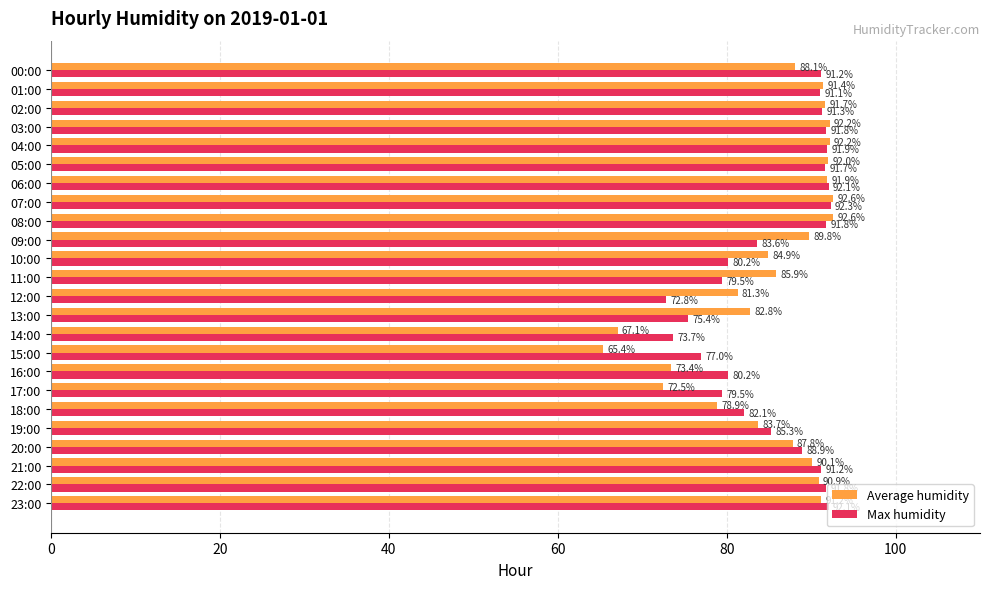

What are all the series names shown in the legend?

Average humidity, Max humidity